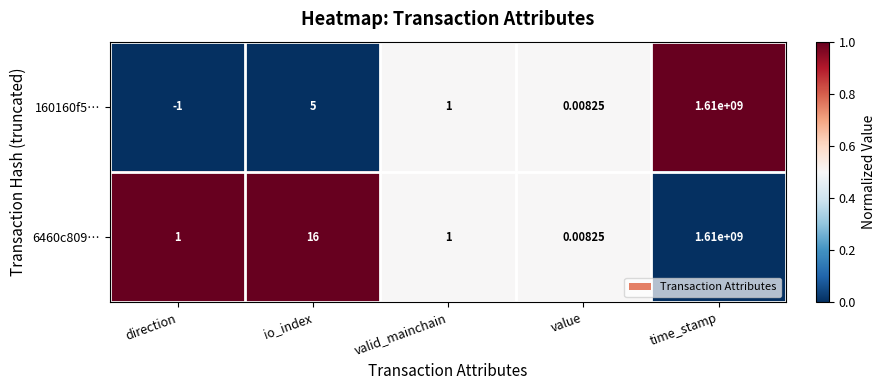

List the series in order of their overall mean, lowest first.

160160f5…, 6460c809…